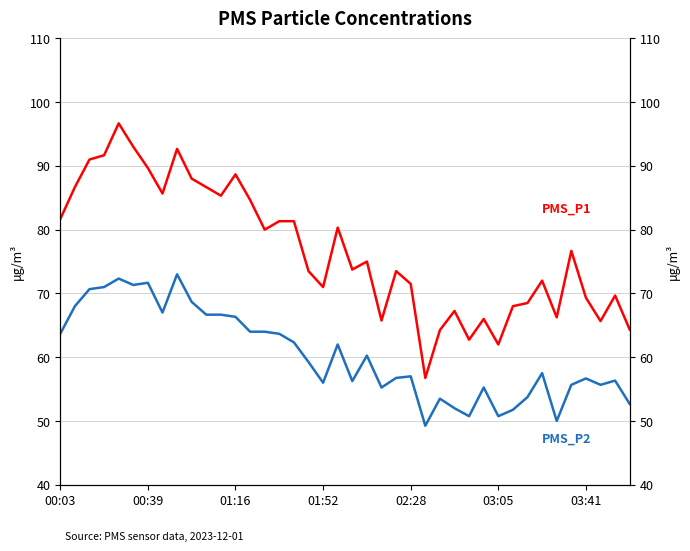

Which series has the largest range (max minus min)?

PMS_P1